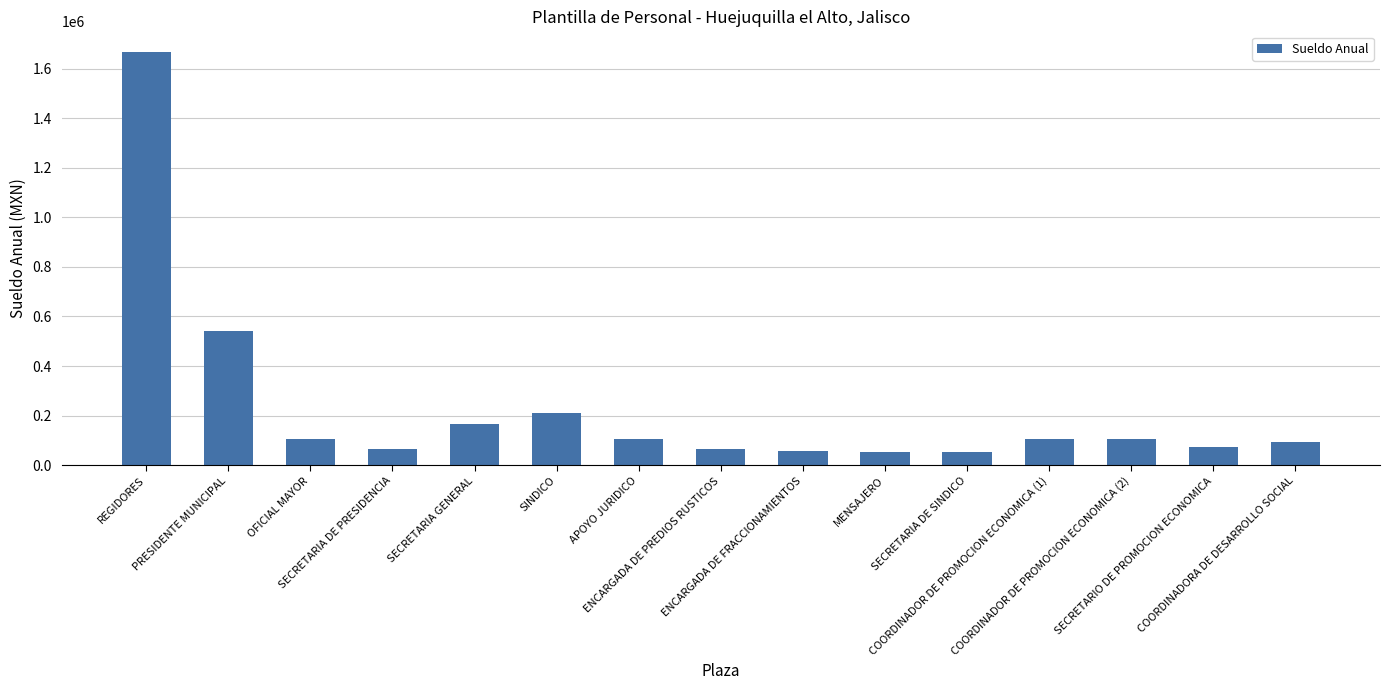

What is the greatest value displayed?

1666980.0